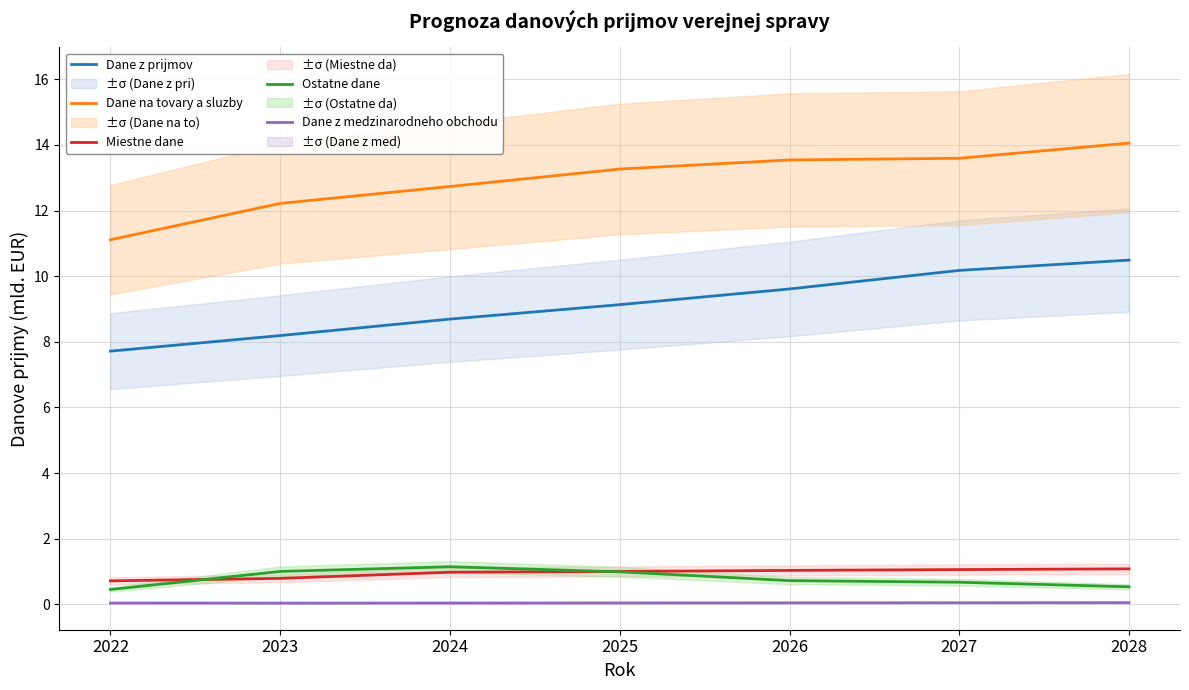

The value of Dane na tovary a sluzby at 2025 is 22.5. True or false?

False